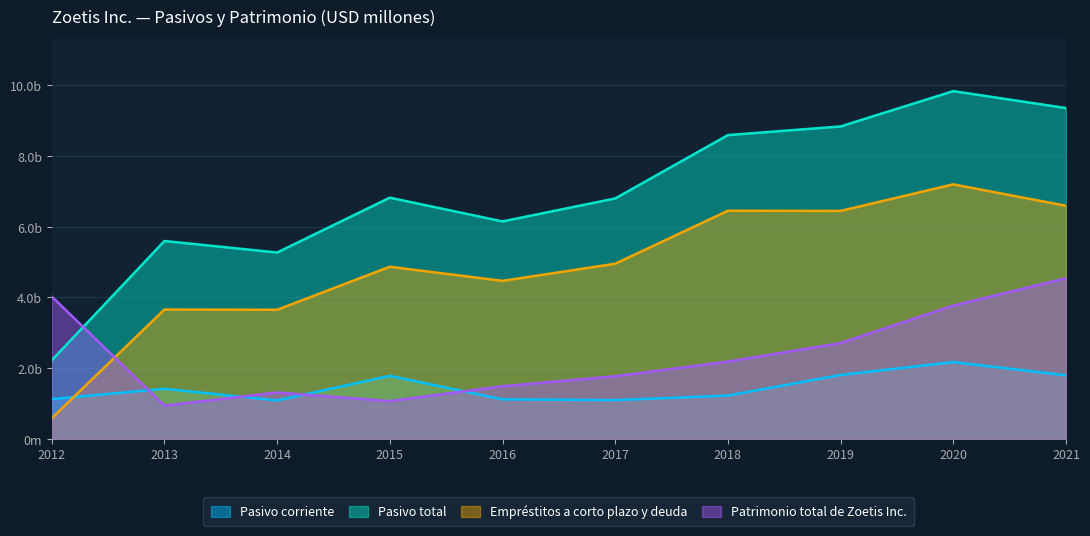

The Pasivo total series shows 13458 at 2020. True or false?

False